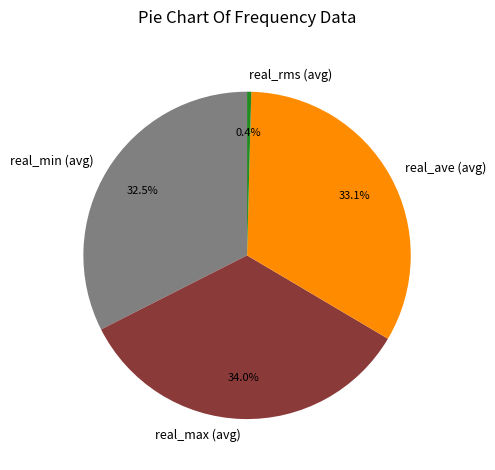

How much of the chart is everything except real_rms (avg)?

99.6%